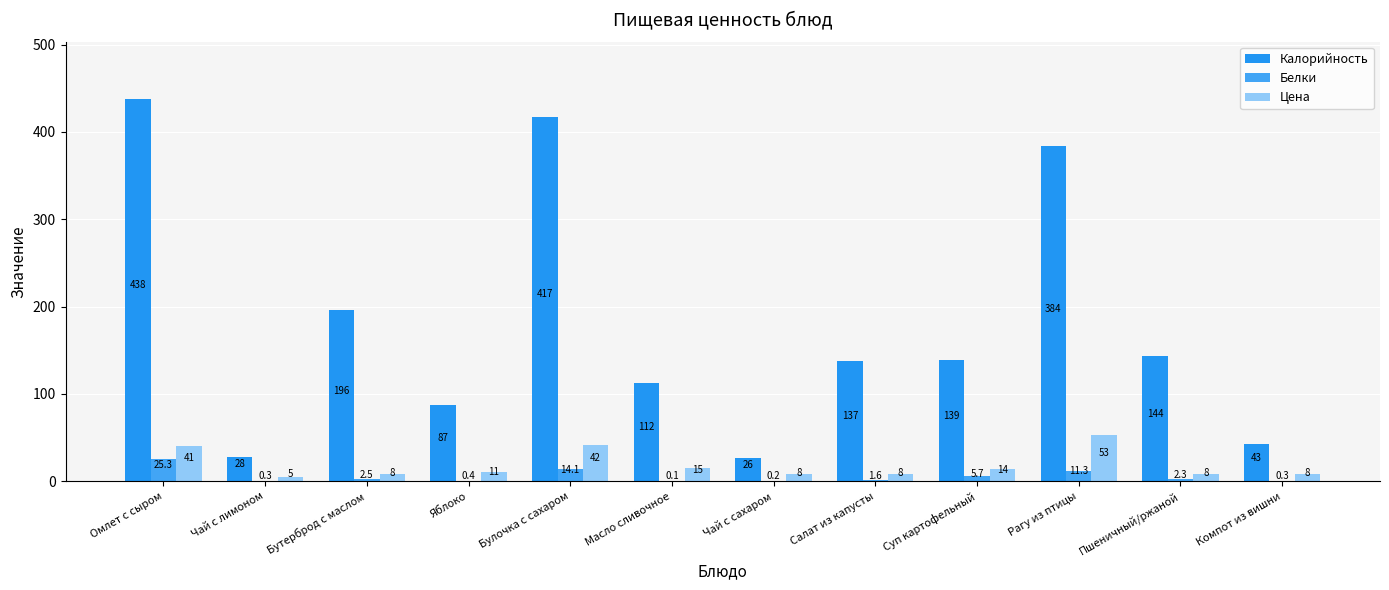

What is the sum of the Цена values at Чай с сахаром and Омлет с сыром?

49.0